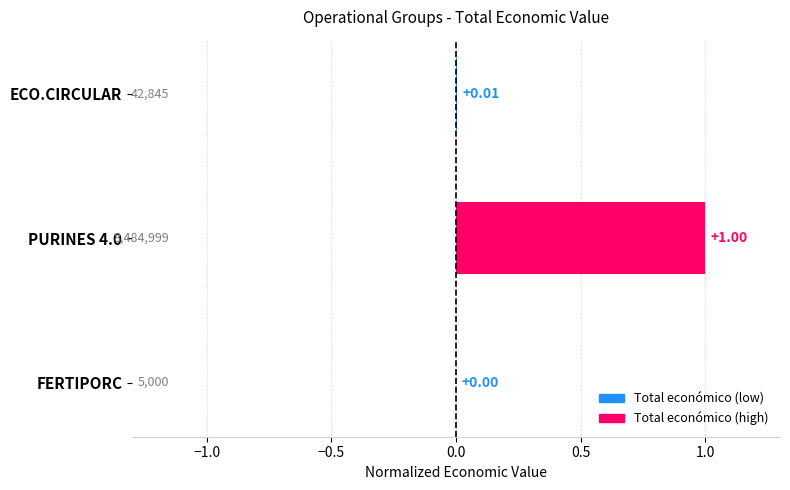

Which has a higher value, ECO.CIRCULAR or FERTIPORC?

ECO.CIRCULAR